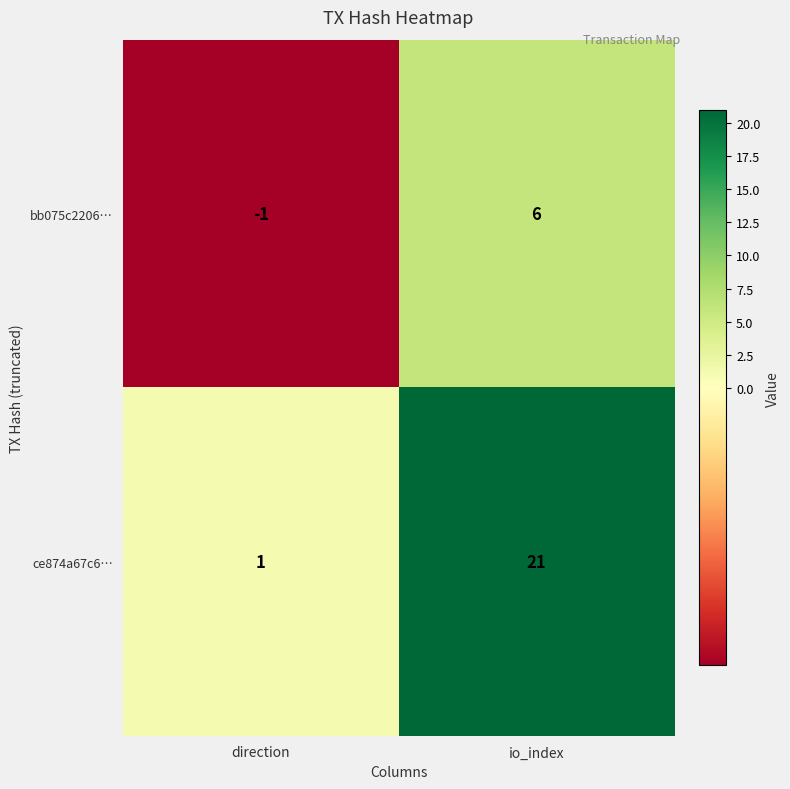

At which category is the sum across all series the highest?

io_index